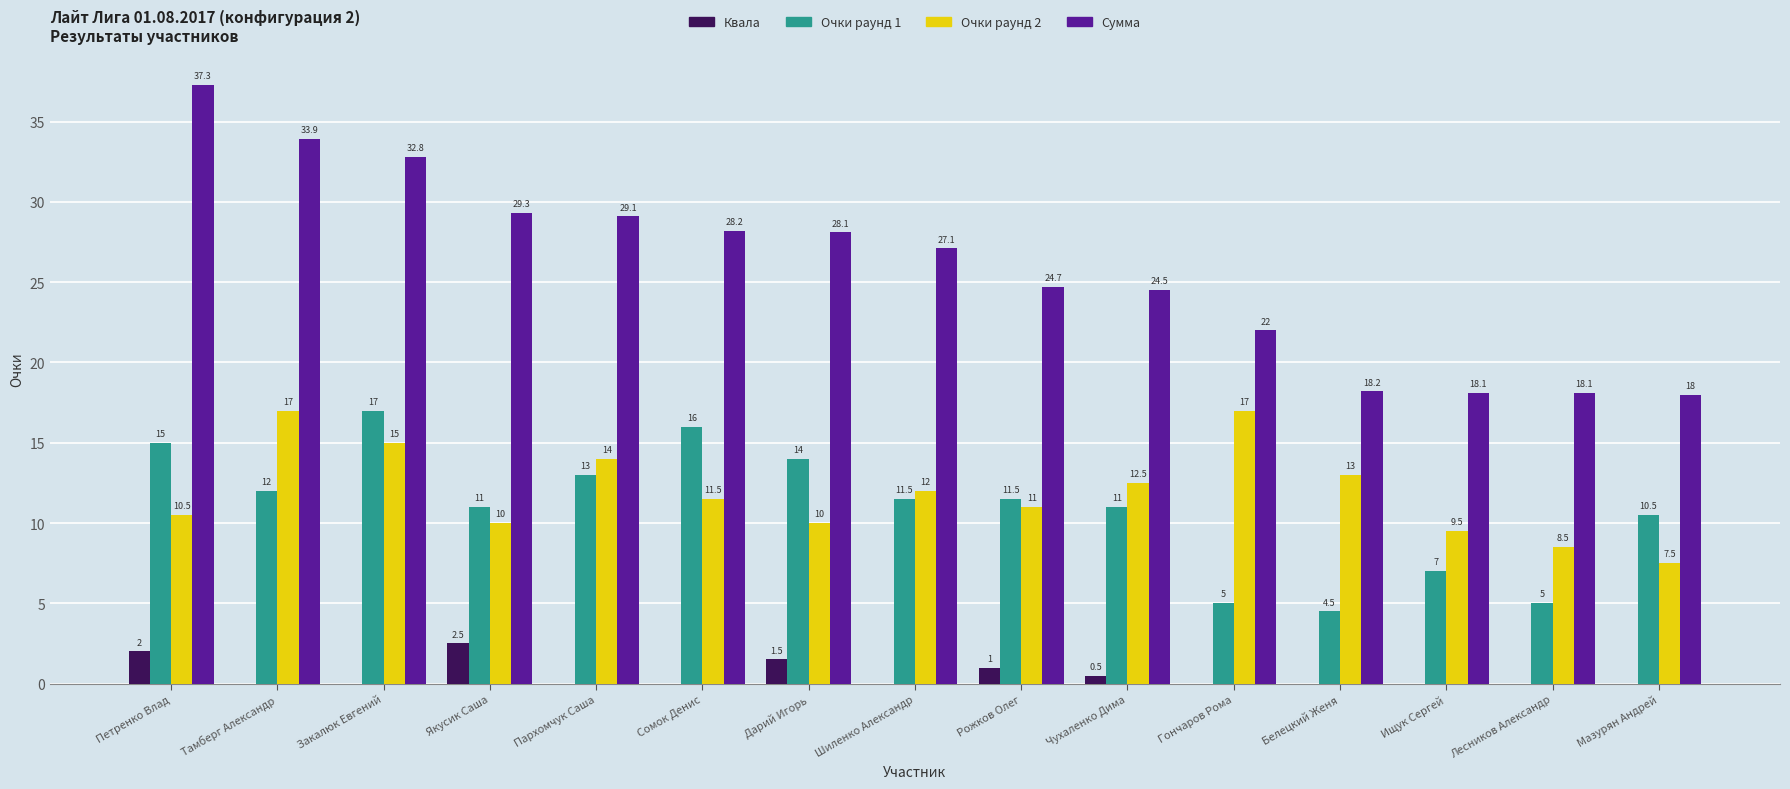

Which series changed the most between Гончаров Рома and Ищук Сергей?

Очки раунд 2